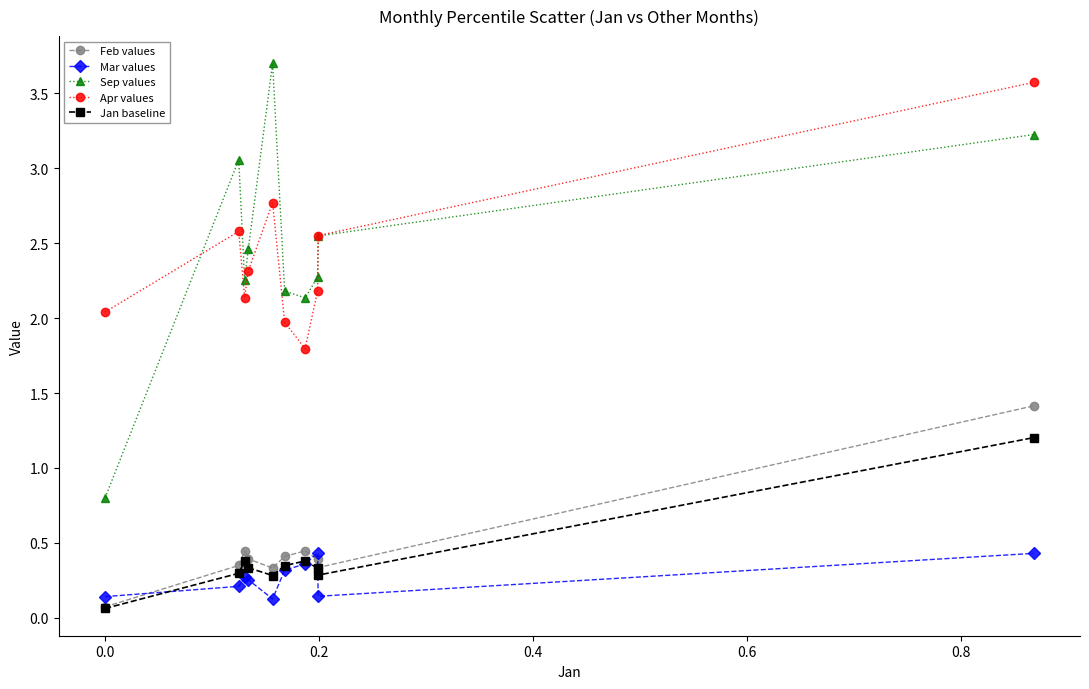

What is the greatest value displayed?

3.7